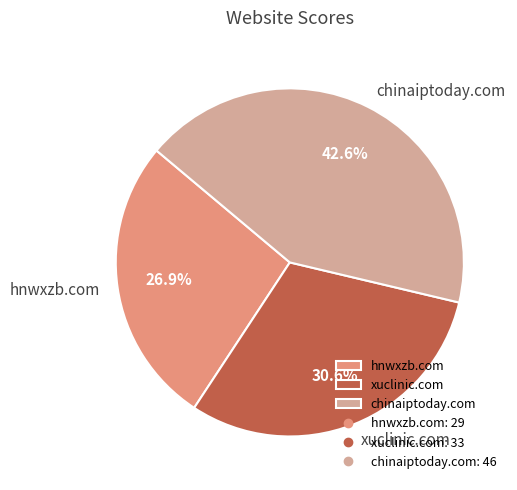

Between hnwxzb.com and xuclinic.com, which is larger?

xuclinic.com